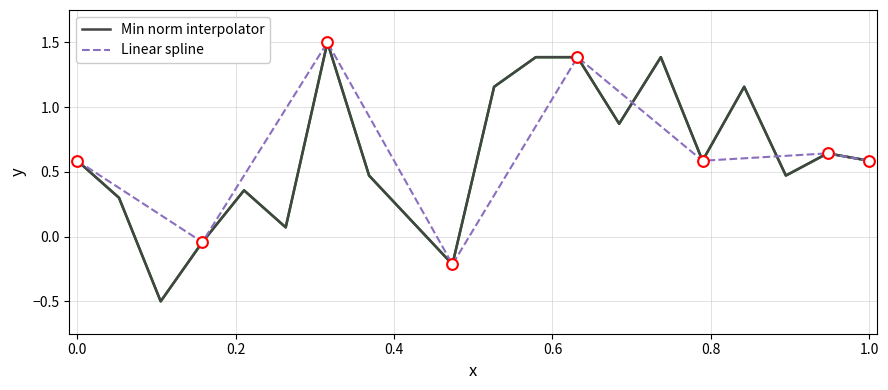

What is the ratio of the value at 12 to the value at 15?

1.0